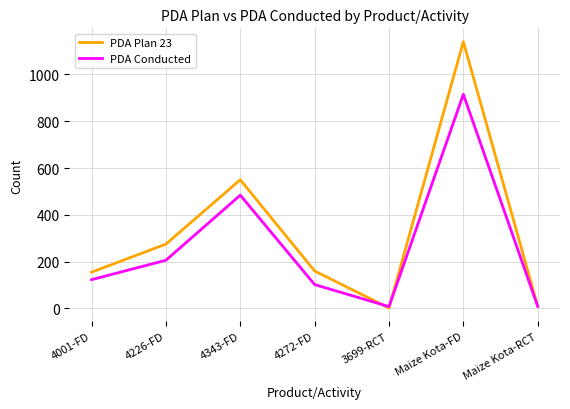

Rank the series by their average value, from lowest to highest.

PDA Conducted, PDA Plan 23